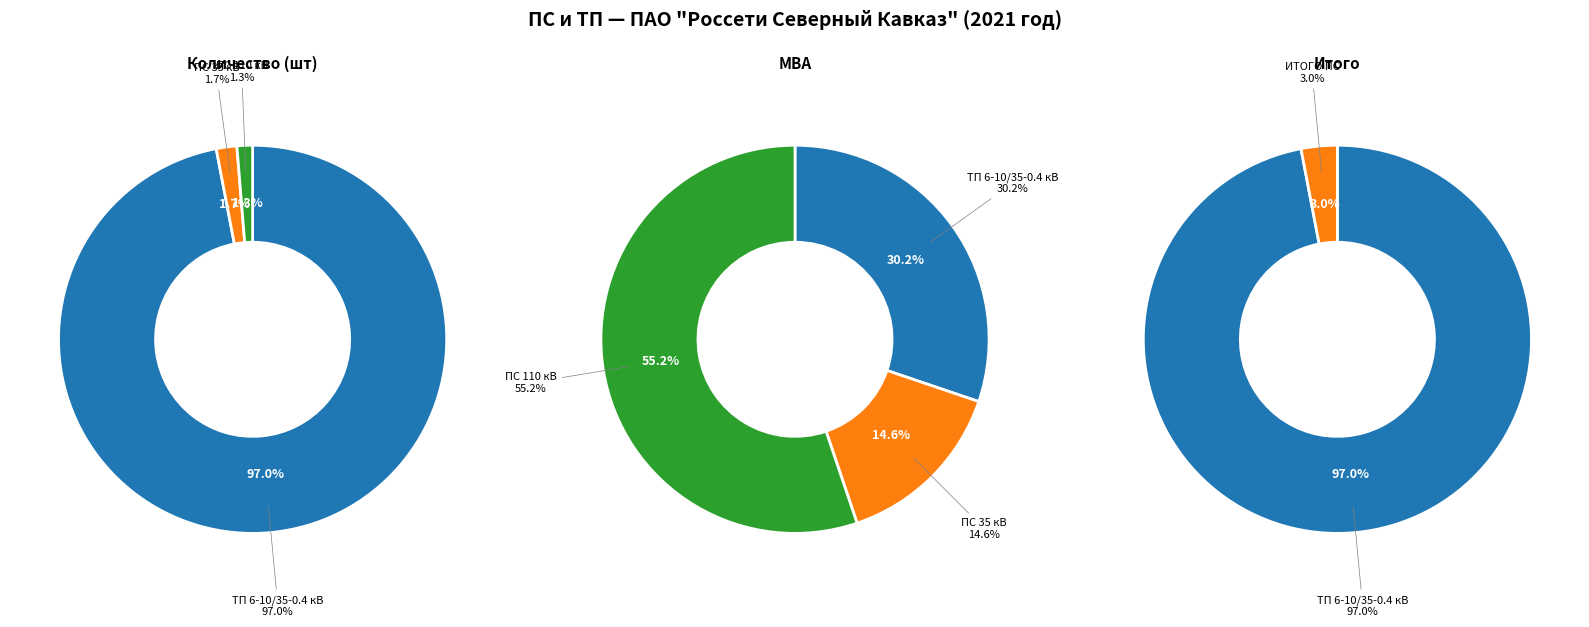

What is the ratio of the value at ПС 110 кВ to the value at ПС 35 кВ?

0.8